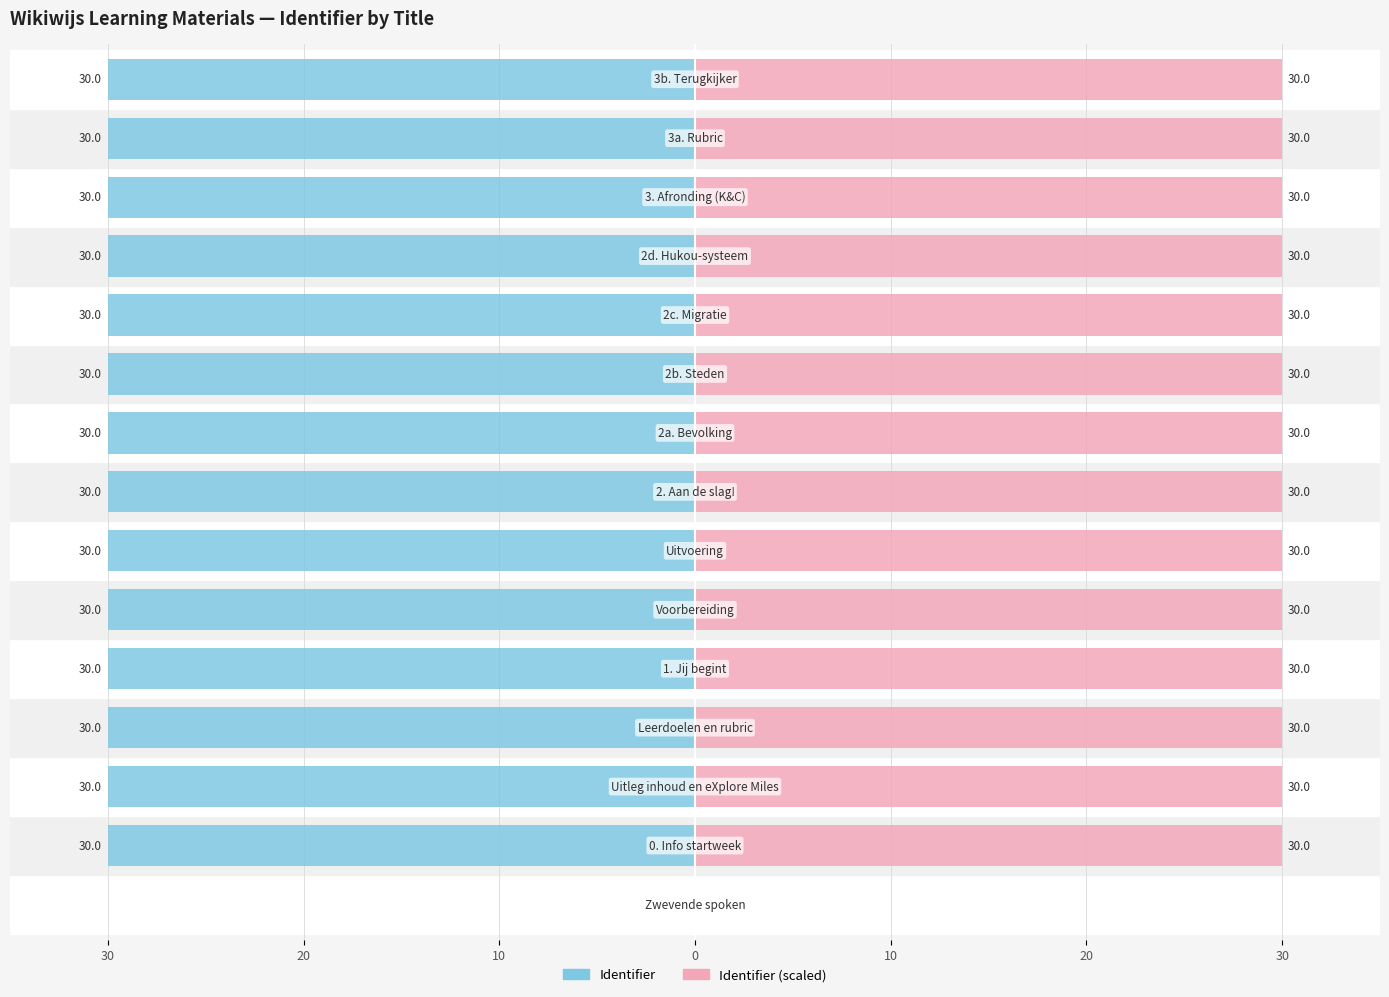

How many distinct data groups are displayed?

2